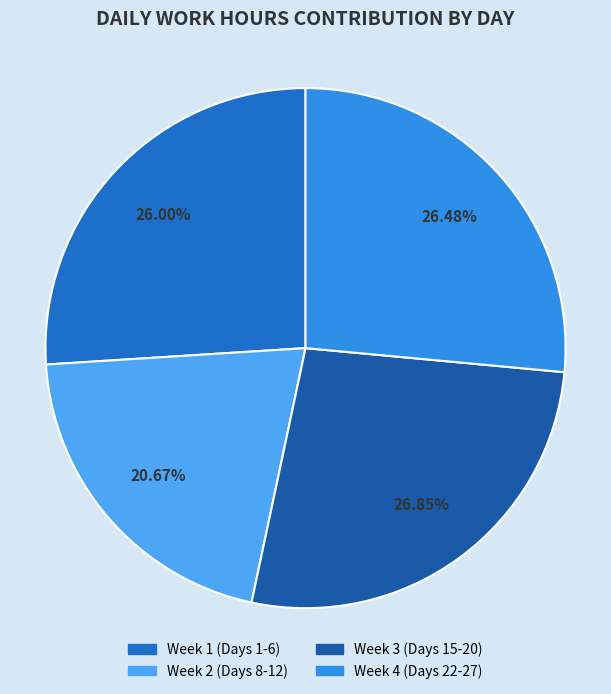

To the nearest percent, what is the average slice percentage?

25%